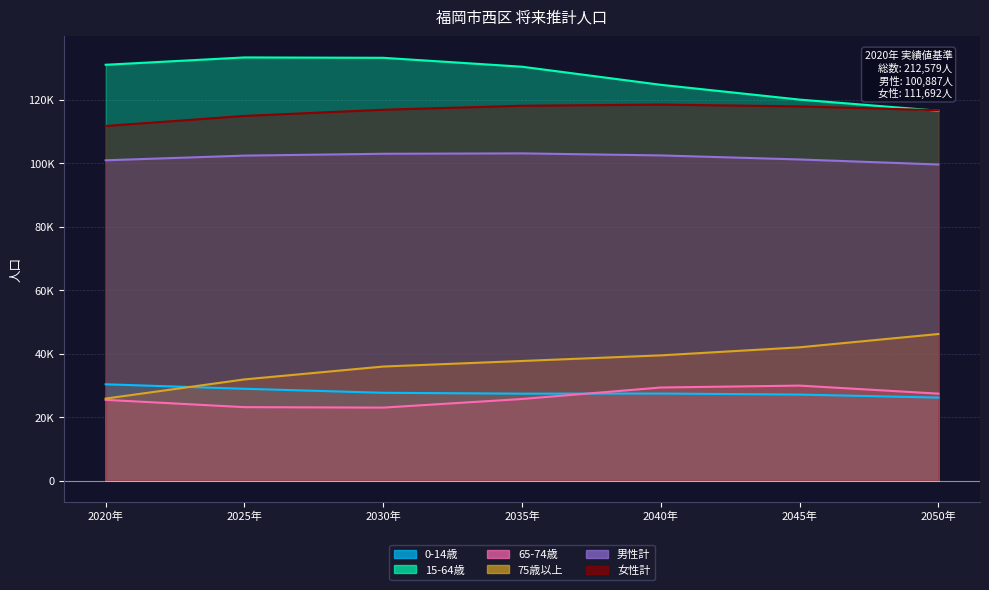

True or false: 65-74歳 and 15-64歳 intersect in this chart.

False